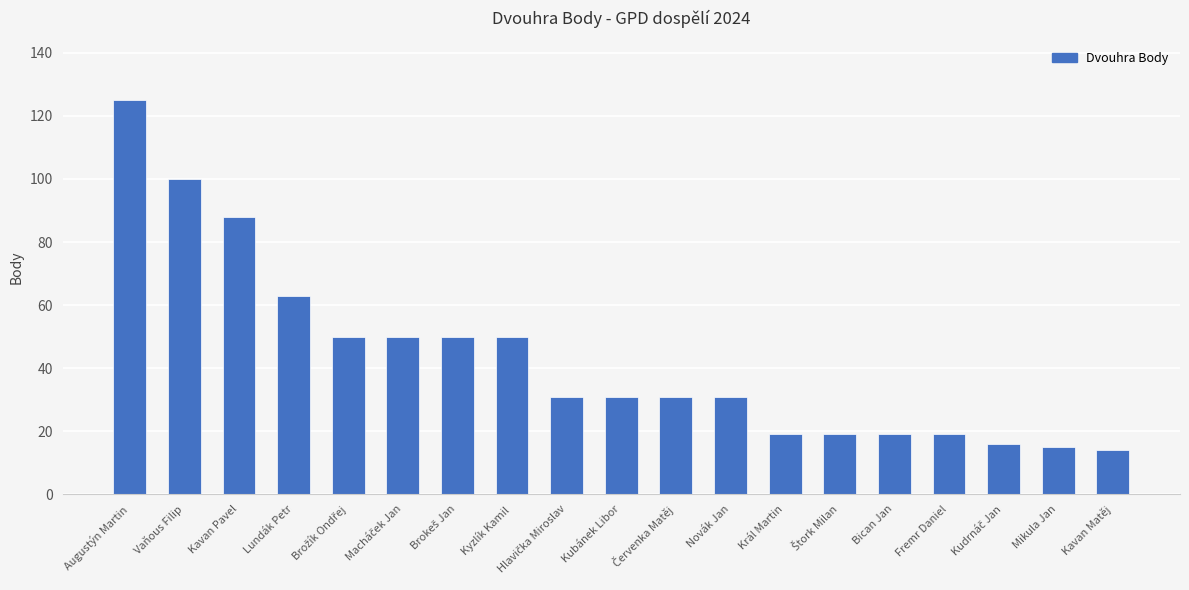

Is it true that the value at Bican Jan is 26?

False